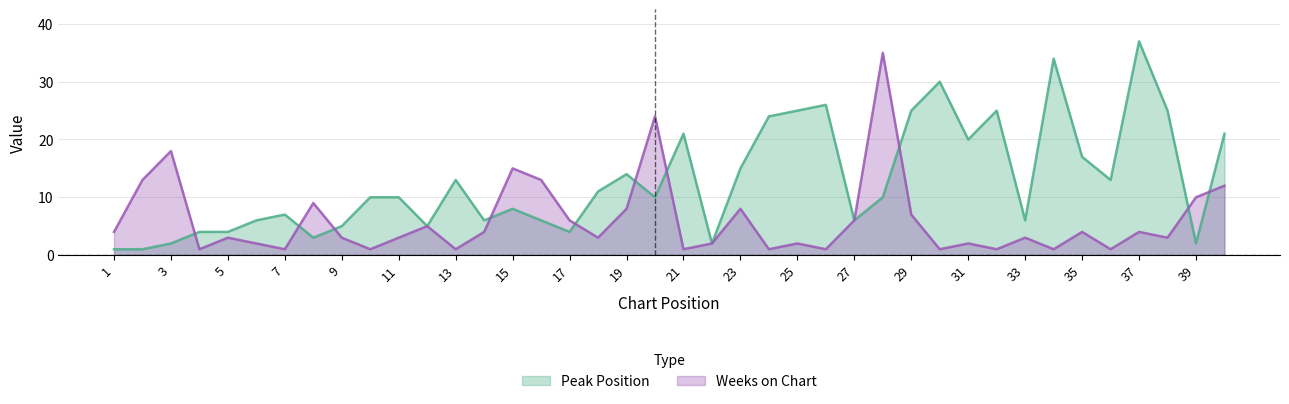

What is the sum of all Weeks on Chart values?

242